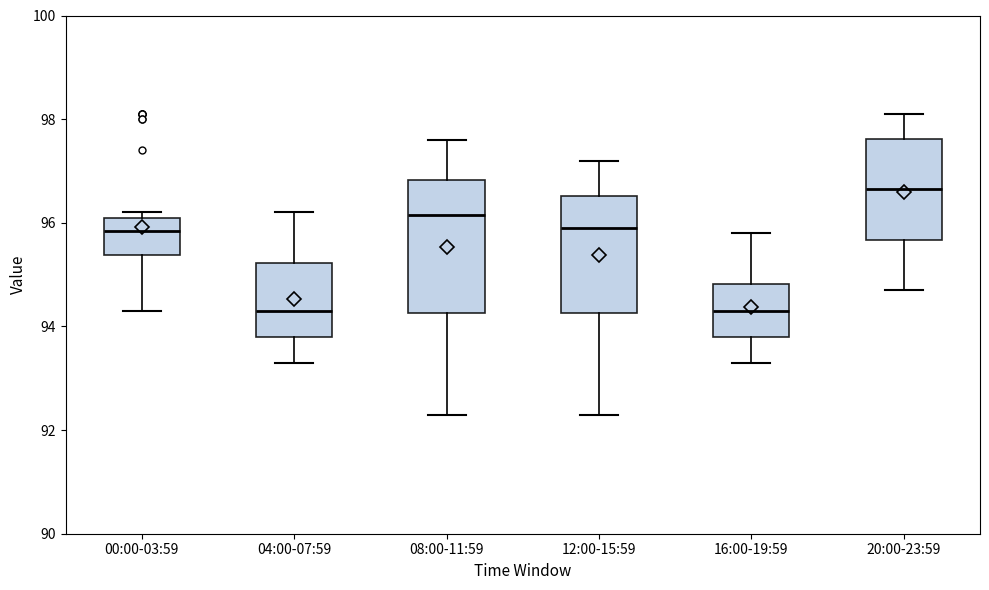

Which box is the tallest, from its lower edge to its upper edge?

08:00-11:59